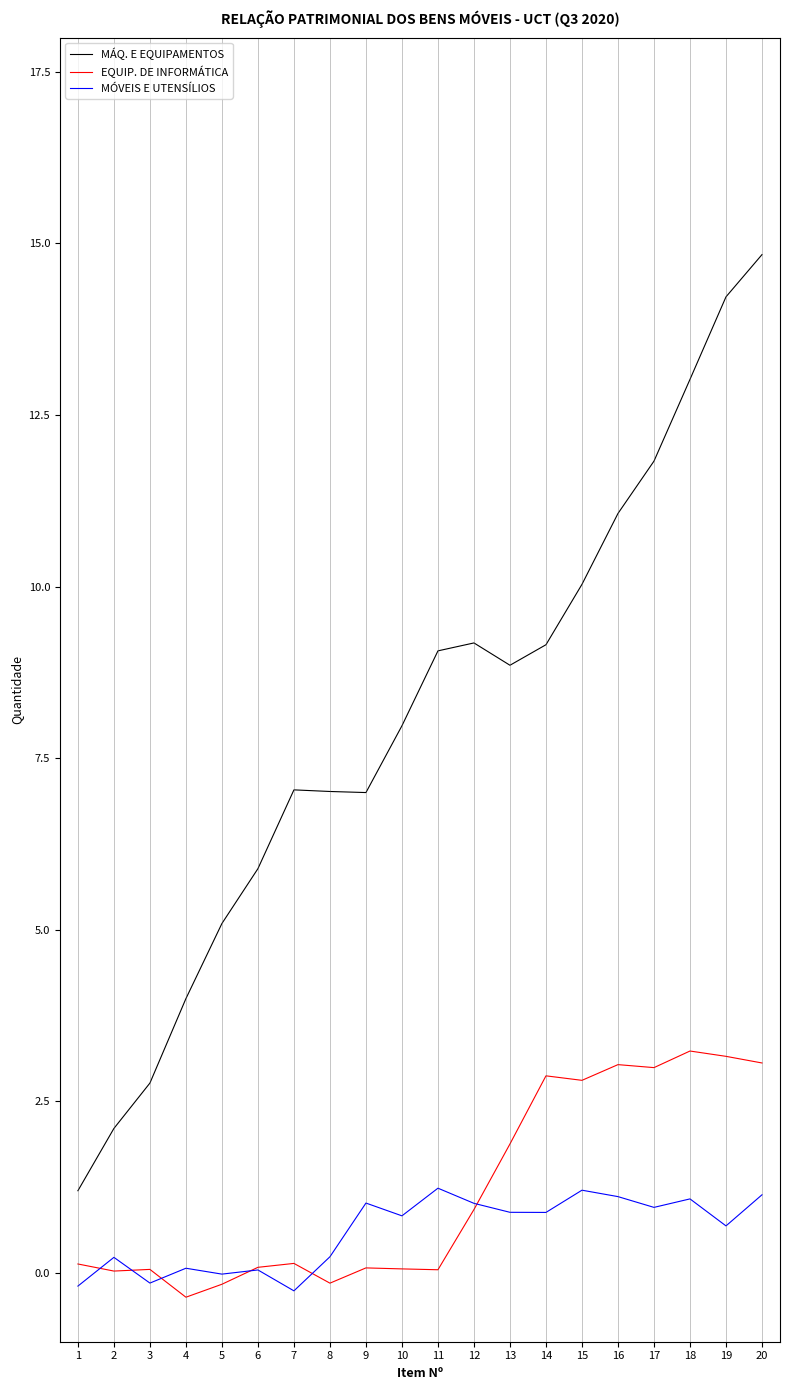

List the series in order of their peak value, highest first.

MÁQ. E EQUIPAMENTOS, EQUIP. DE INFORMÁTICA, MÓVEIS E UTENSÍLIOS